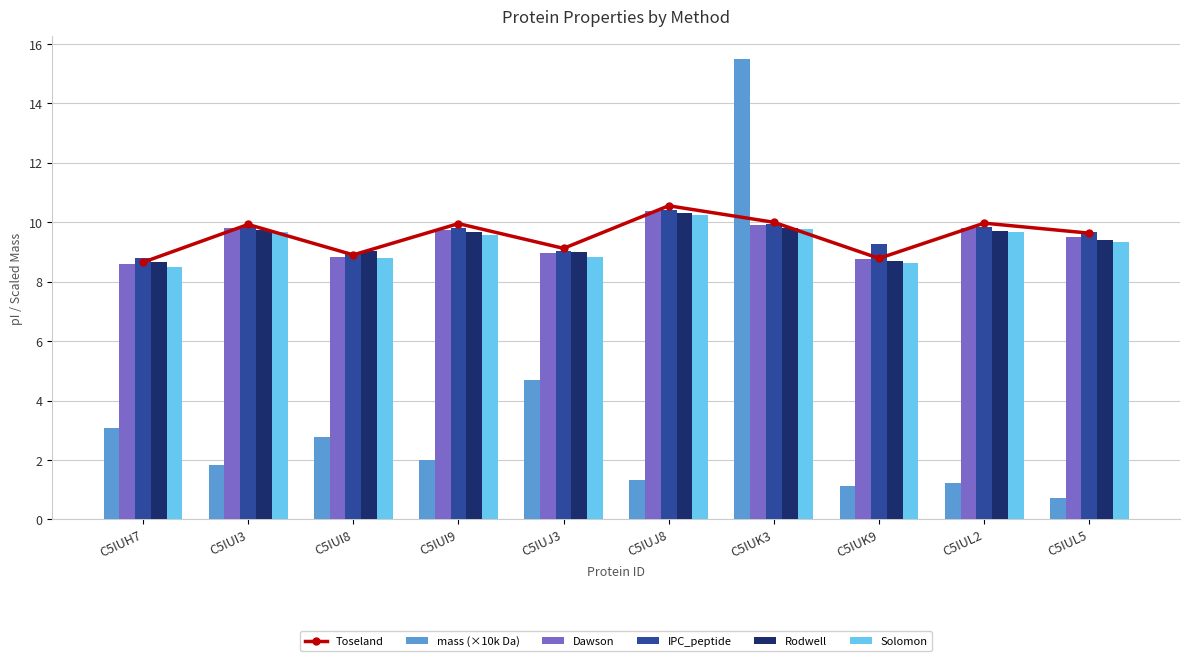

At which label does Toseland reach its peak?

C5IUJ8